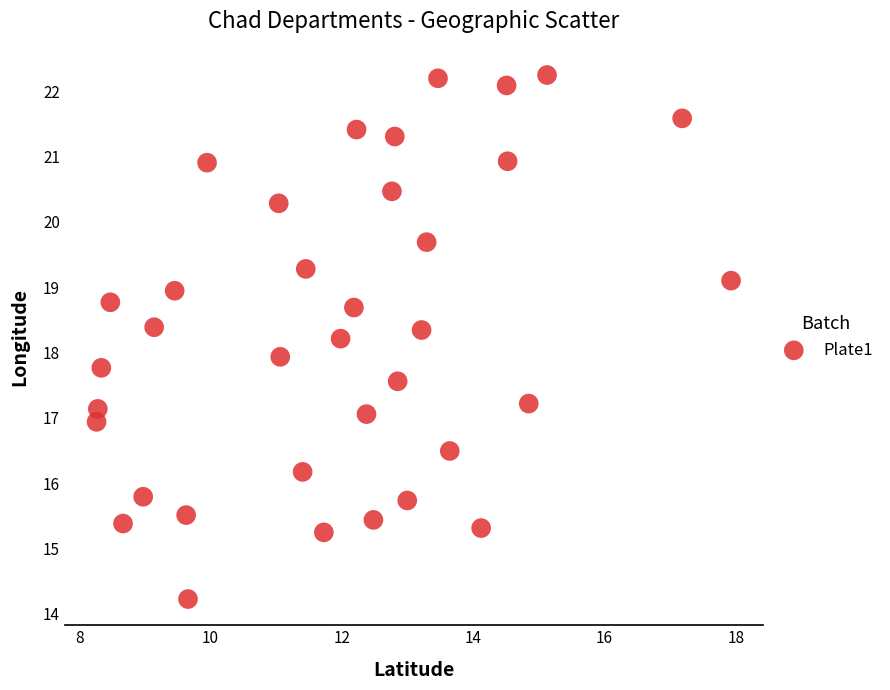

What is the range of X values (max minus min)?

9.7